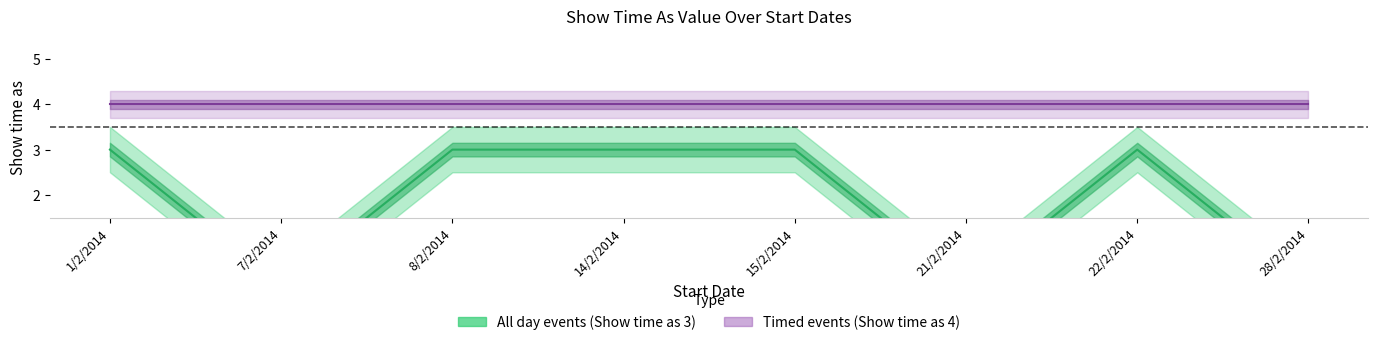

What is the difference between the second highest and minimum values?

3